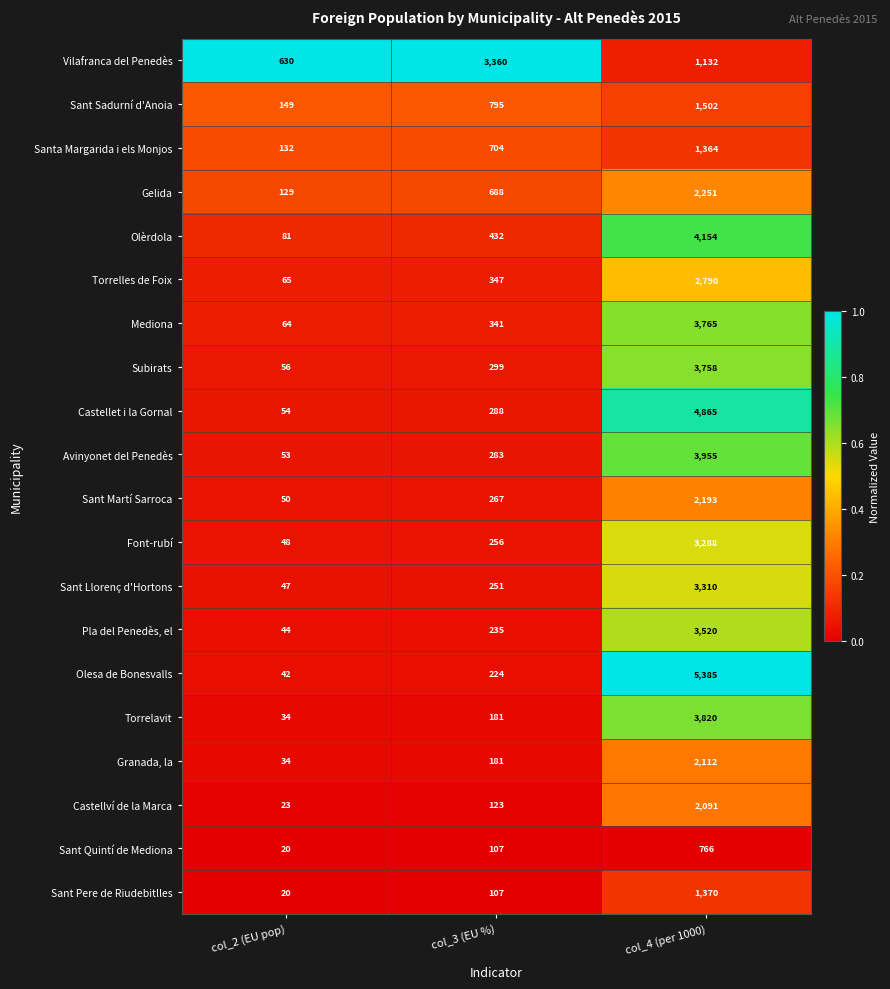

How many distinct data groups are displayed?

20